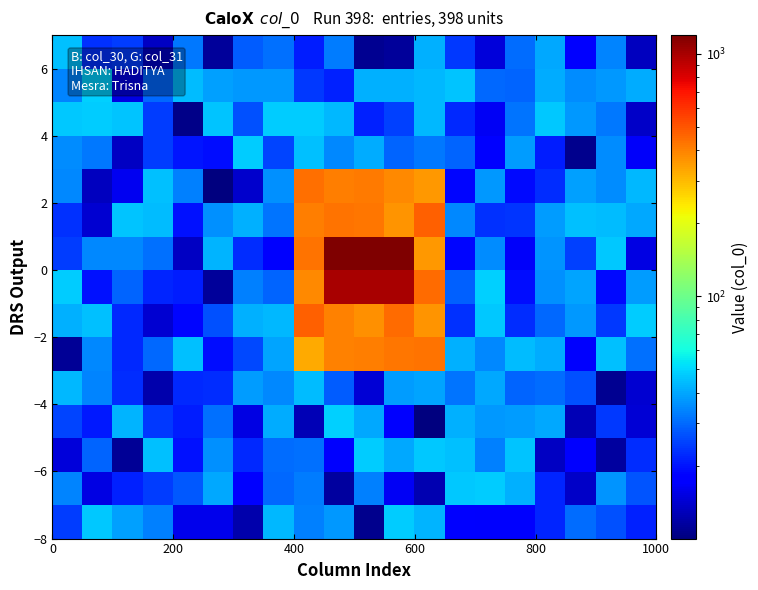

At how many categories does at least one series exceed 554?

3